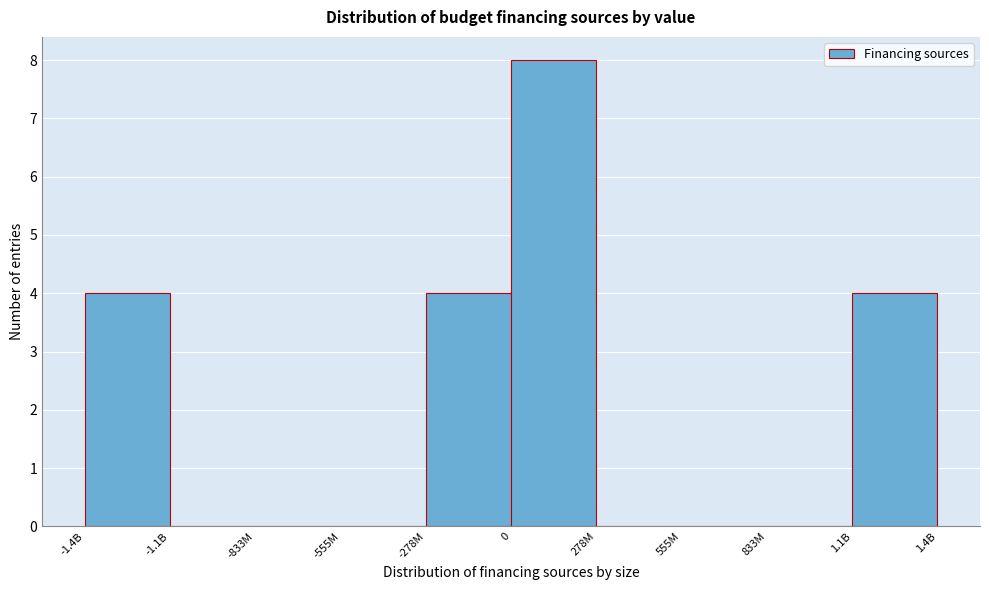

Reading left to right, what are all the values shown in this chart?

-1.4B=4	-1.1B=0	-833M=0	-555M=0	-278M=4	0=8	278M=0	555M=0	833M=0	1.1B=4